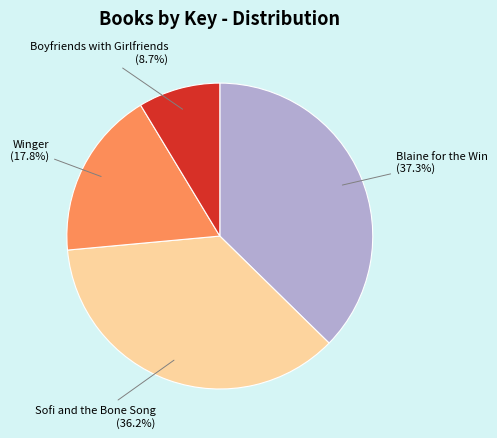

How much of the chart is everything except Sofi and the Bone Song?

63.8%